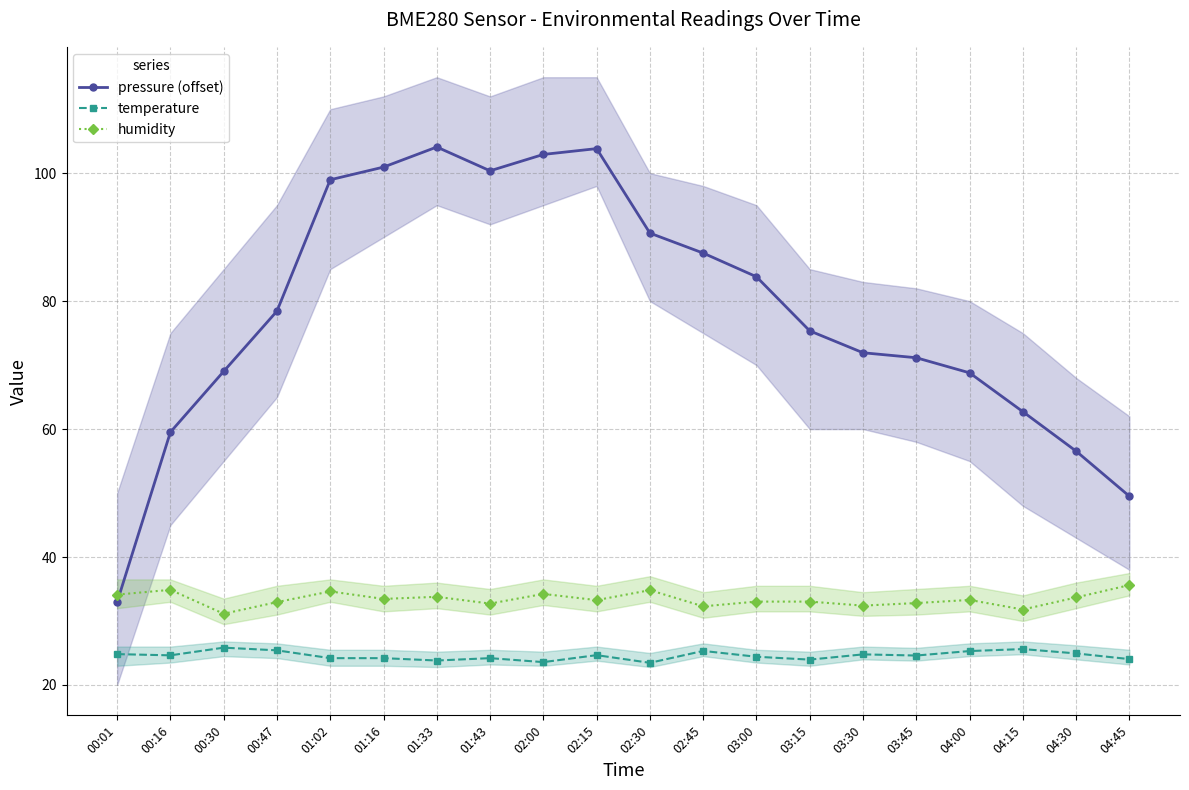

List the series in order of their peak value, lowest first.

temperature, humidity, pressure (offset)